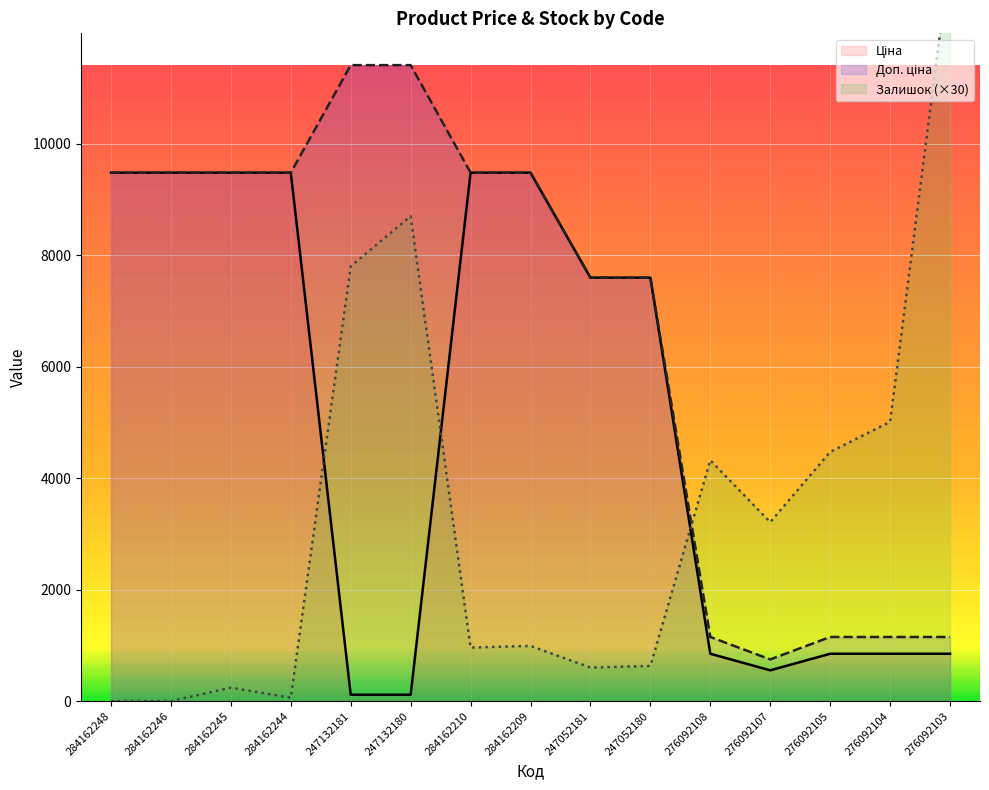

Which category has the highest value across all series?

276092103